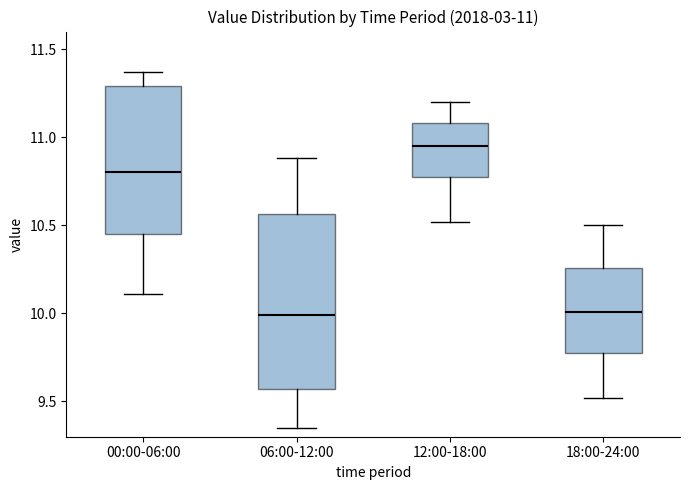

Which box is the tallest, from its lower edge to its upper edge?

06:00-12:00